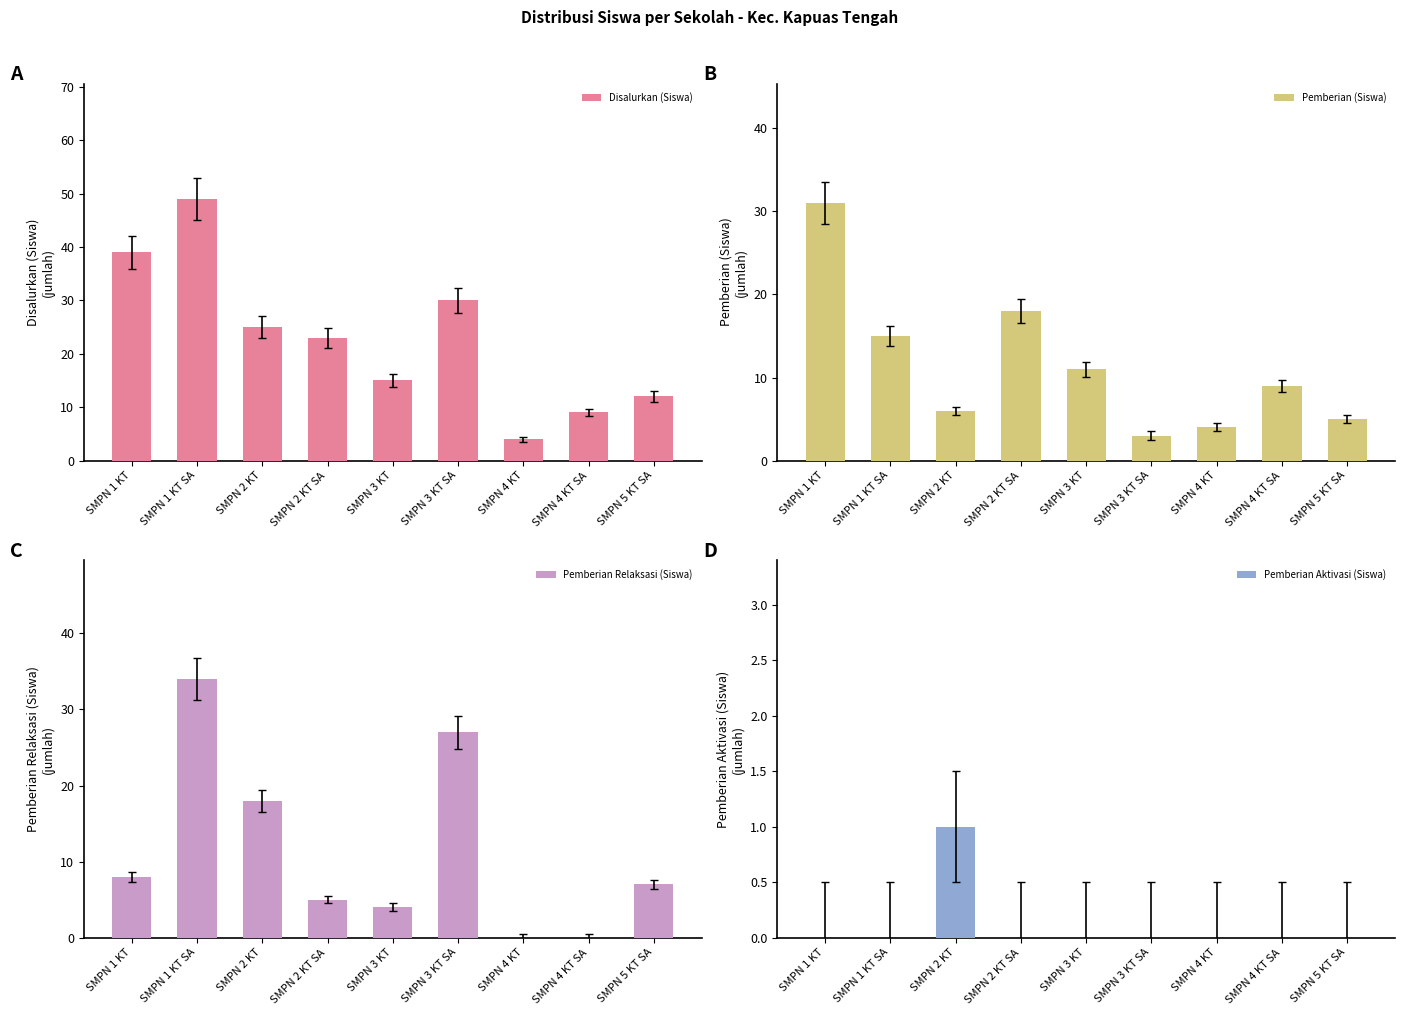

How many values in the Disalurkan (Siswa) series are below 23?

4